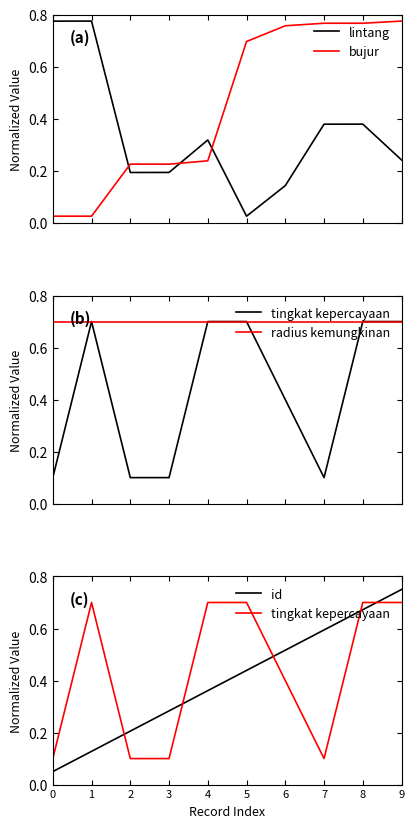

What is the difference between the maximum and minimum values in the id series?

0.7